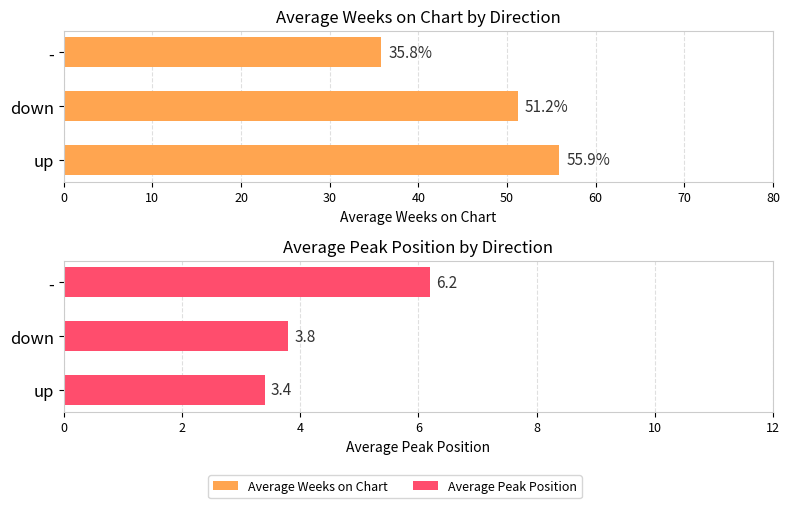

At how many categories does at least one series exceed 27?

3